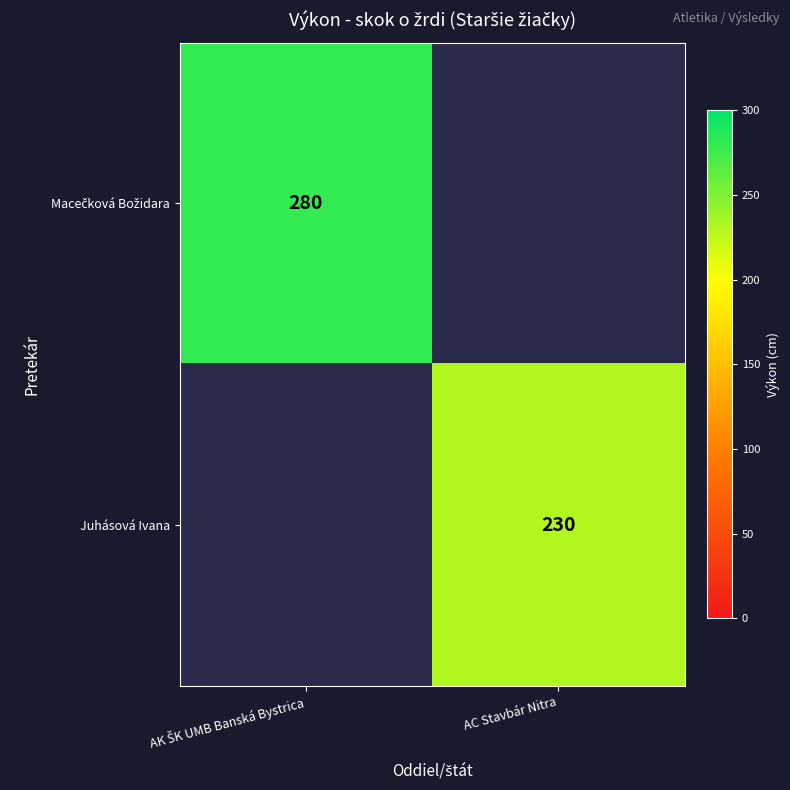

Is it true that Juhásová Ivana equals 230 at AC Stavbár Nitra?

True